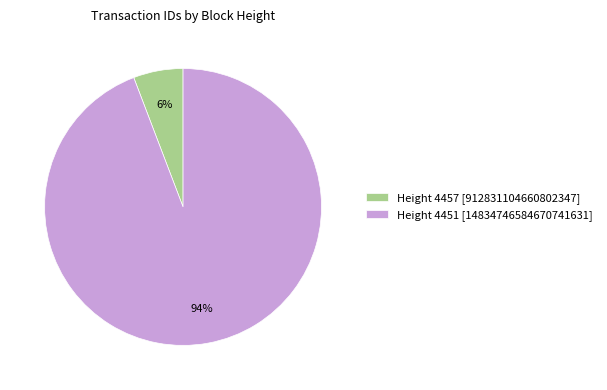

The Height 4457 [912831104660802347] slice represents 6% of the pie. True or false?

True